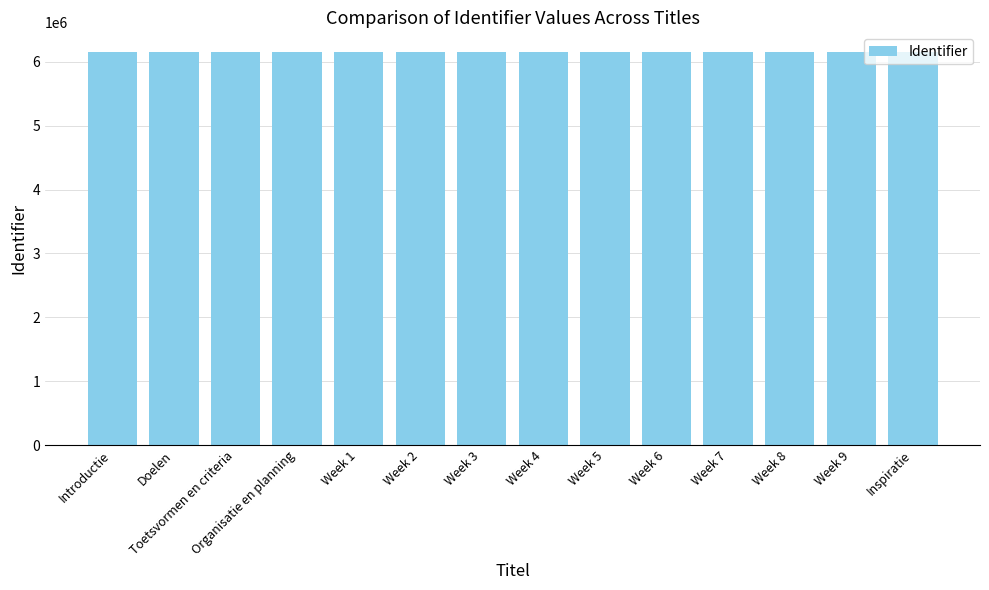

What is the difference between the maximum and minimum values?

29